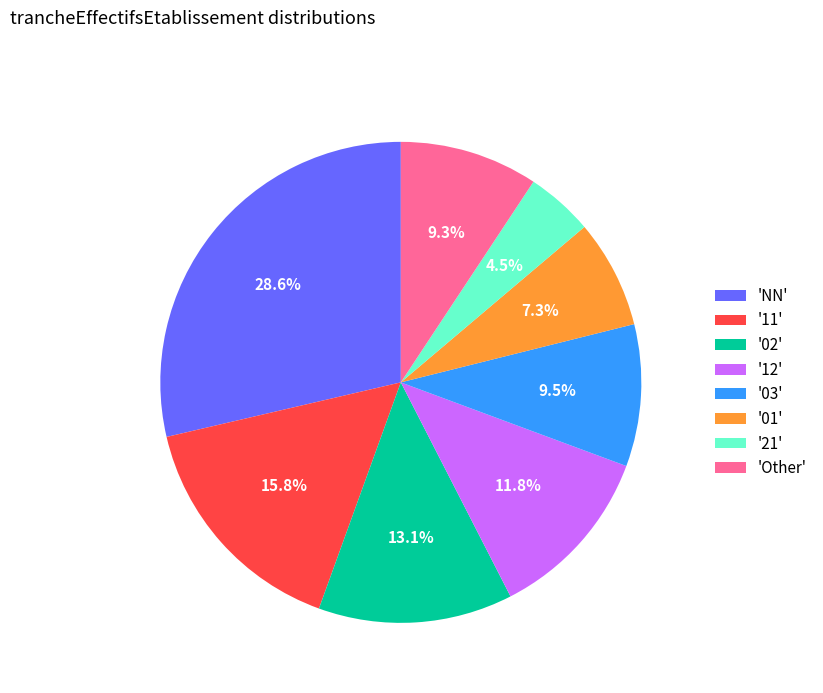

What percentage do 'Other' and '01' together represent?

16.6%